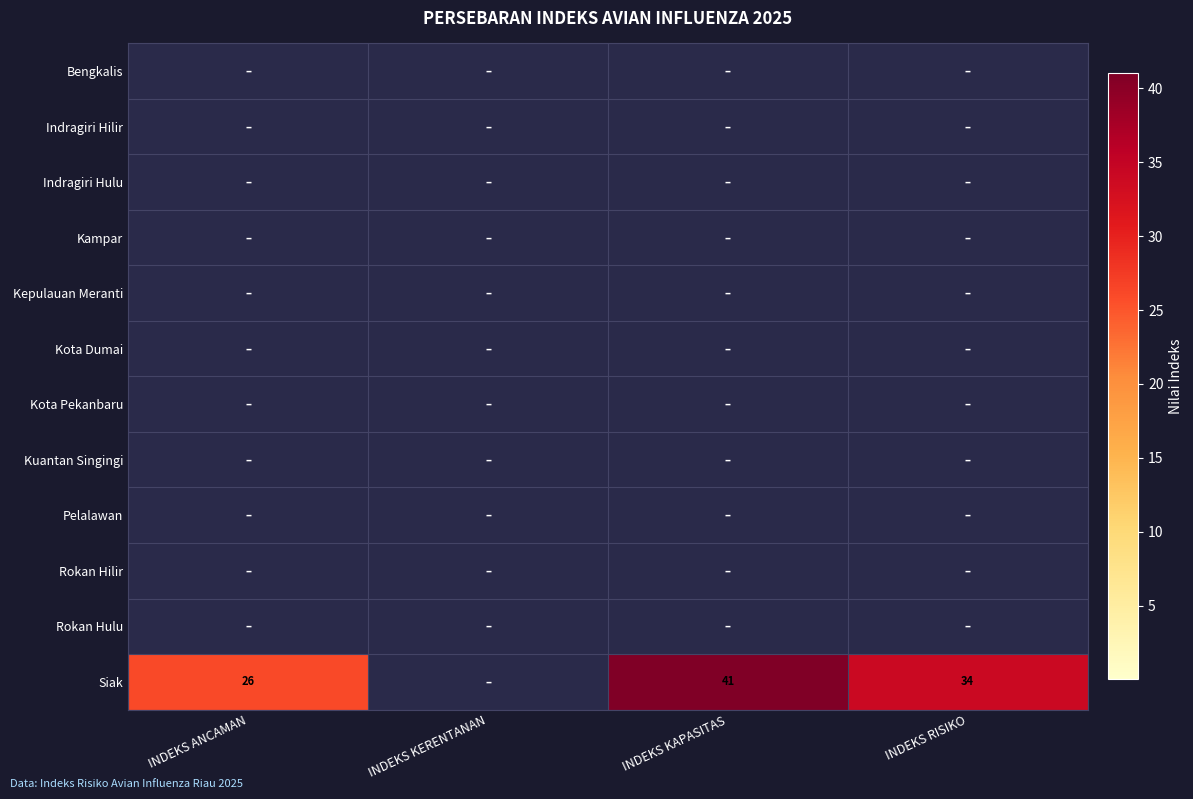

Is it true that Siak equals 34 at INDEKS RISIKO?

True